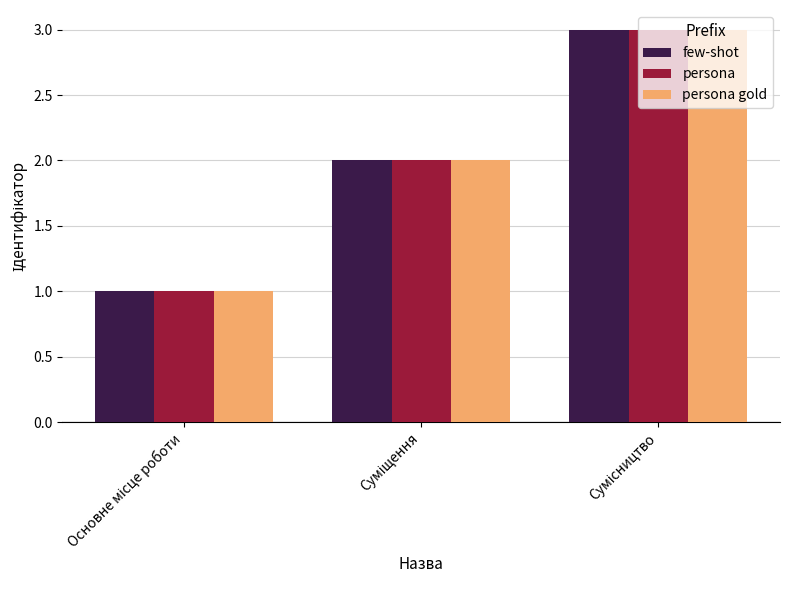

What is the sum of all persona values?

6